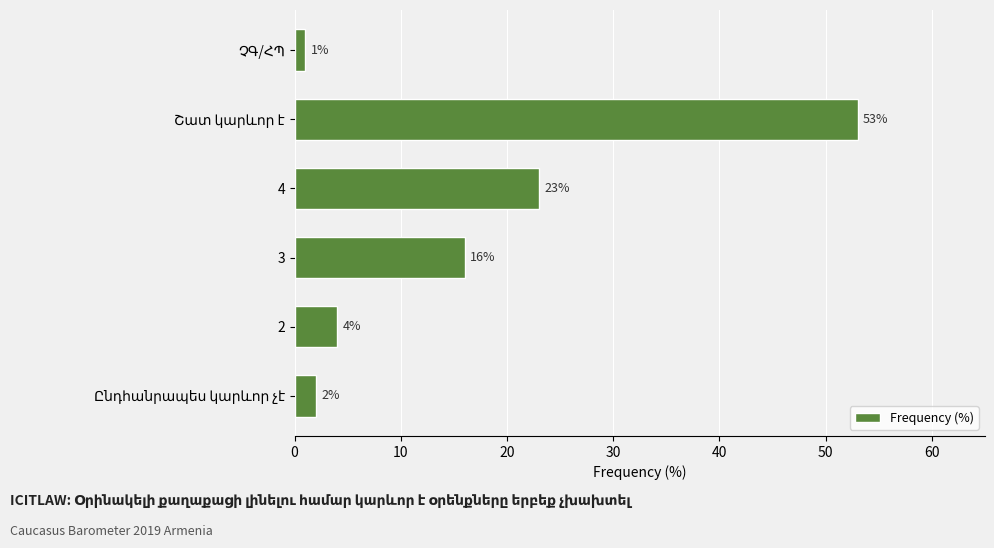

What is the approximate value at 4, to the nearest 10?

20